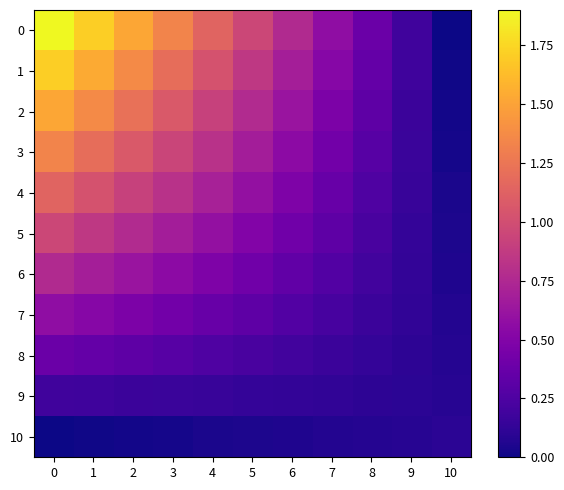

Rank the categories by 0 value from highest to lowest.

0, 1, 2, 3, 4, 5, 6, 7, 8, 9, 10